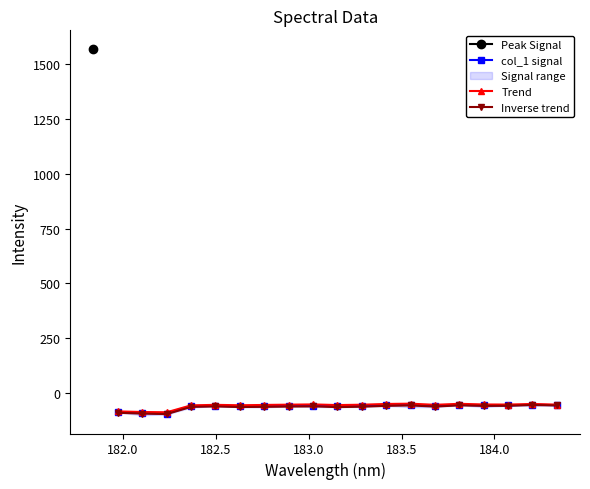

What is the value of the Trend point at the 5th from the left?

-54.5